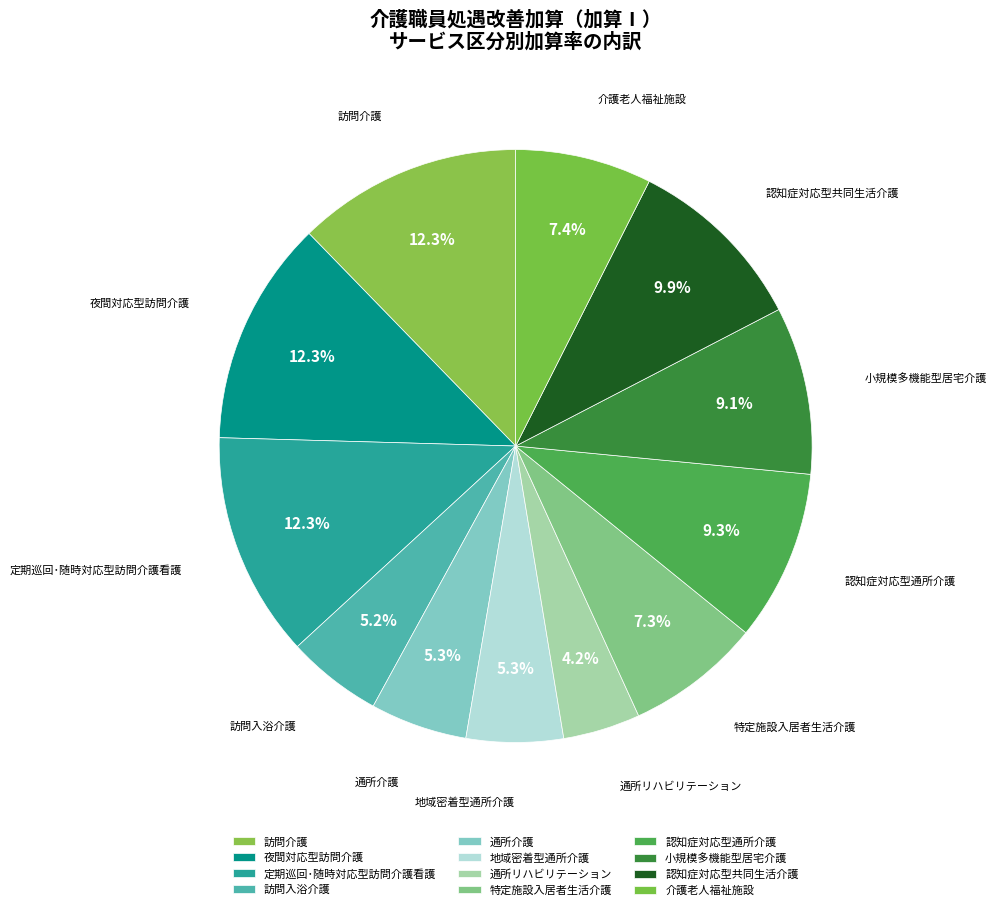

To the nearest percent, what percentage of the pie is 地域密着型通所介護?

5%